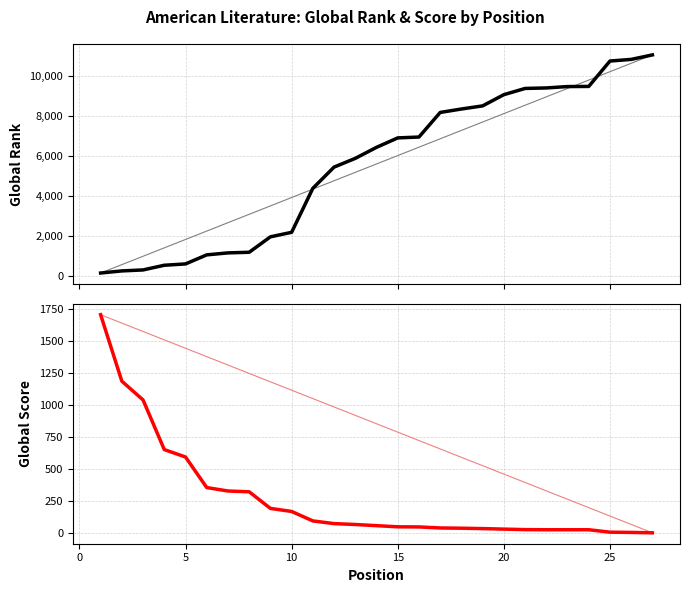

How many values in the Global Rank series exceed 6424?

13